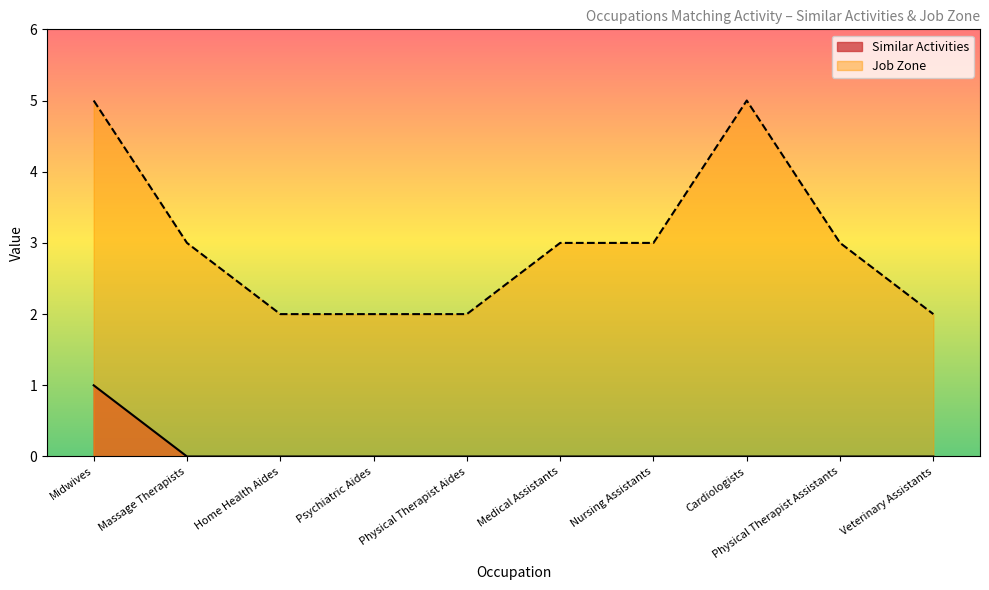

Does the chart display data point markers on the line(s)?

No